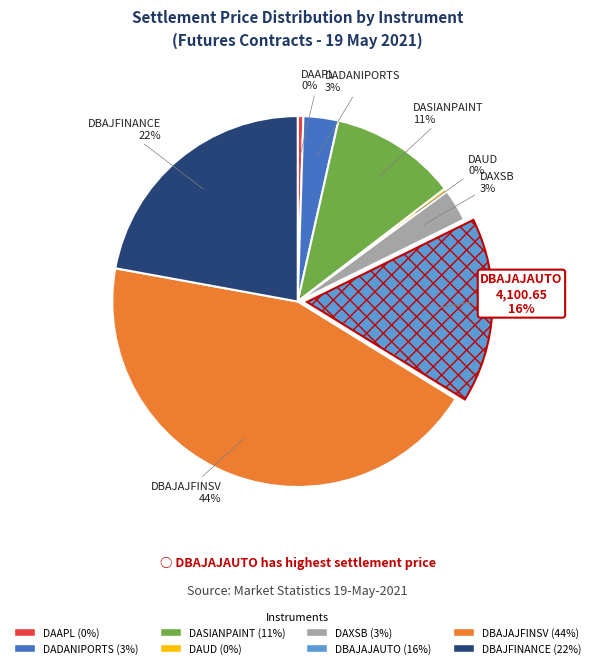

Between DASIANPAINT and DAXSB, which is larger?

DASIANPAINT